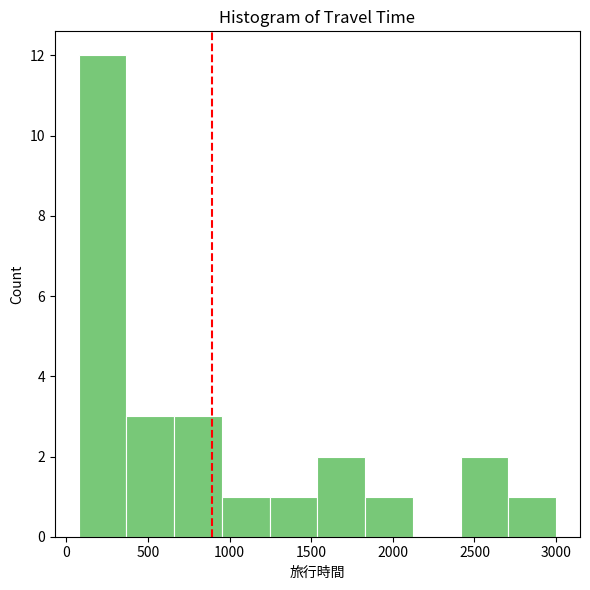

What is the height of the bar covering 1850 to 2100 on the x-axis? Neither the bar edges nor the heights are printed on the chart, so give them approximately, as read against the axes.

1